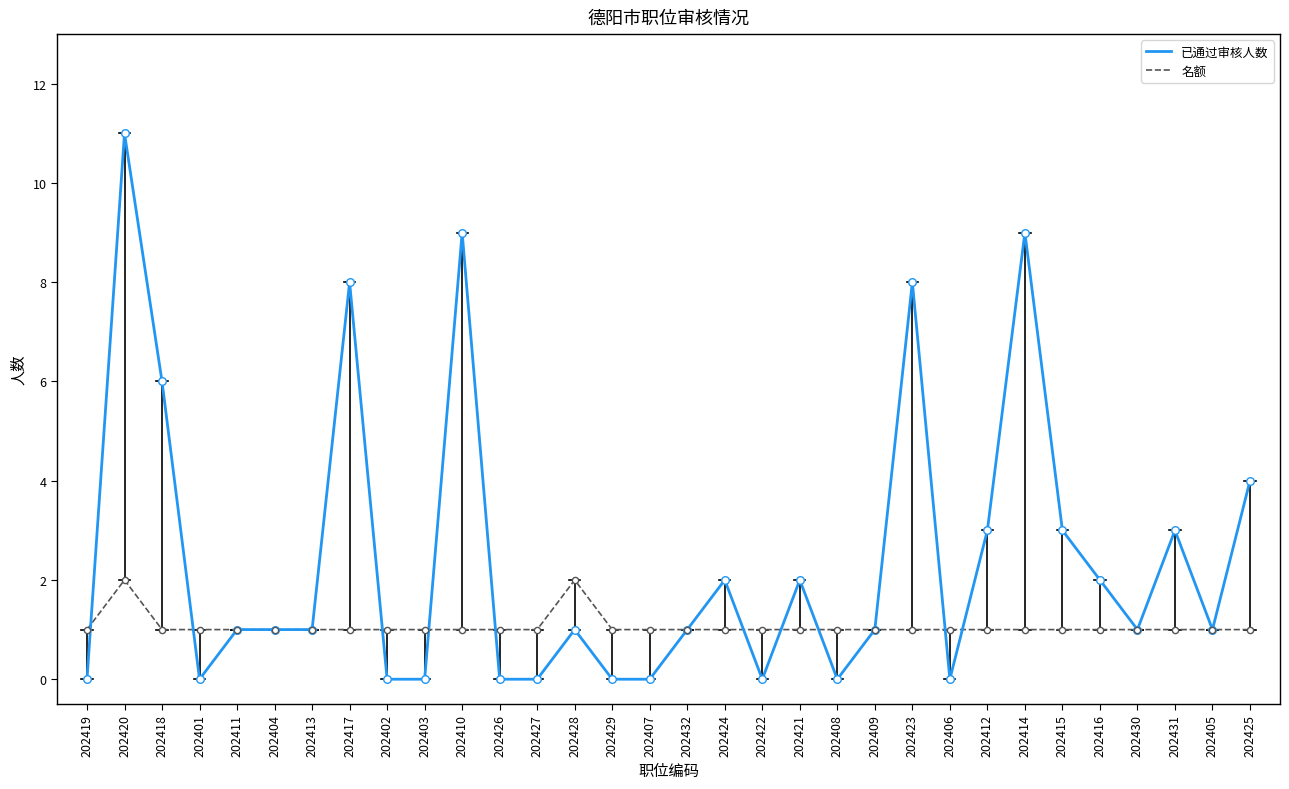

Is the value of 名额 at 202420 greater than the value of 已通过审核人数 at 202420?

No